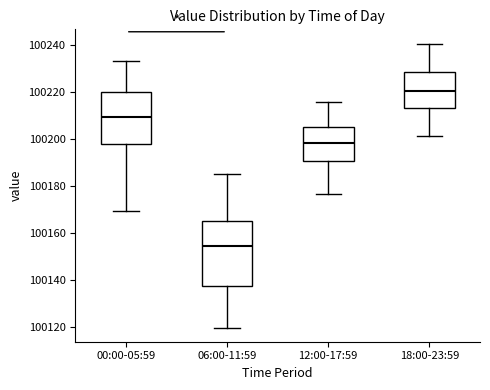

Reading left to right, read every box against the y-axis: the position of its median line, the range the box covers, and the ends of its whiskers. The values are not printed on the chart, so give them approximately, as read against the axis.

00:00-05:59: median 100210, box 100198 to 100220, whiskers 100170 to 100234
06:00-11:59: median 100154, box 100138 to 100166, whiskers 100120 to 100186
12:00-17:59: median 100198, box 100190 to 100206, whiskers 100176 to 100216
18:00-23:59: median 100220, box 100214 to 100228, whiskers 100202 to 100240